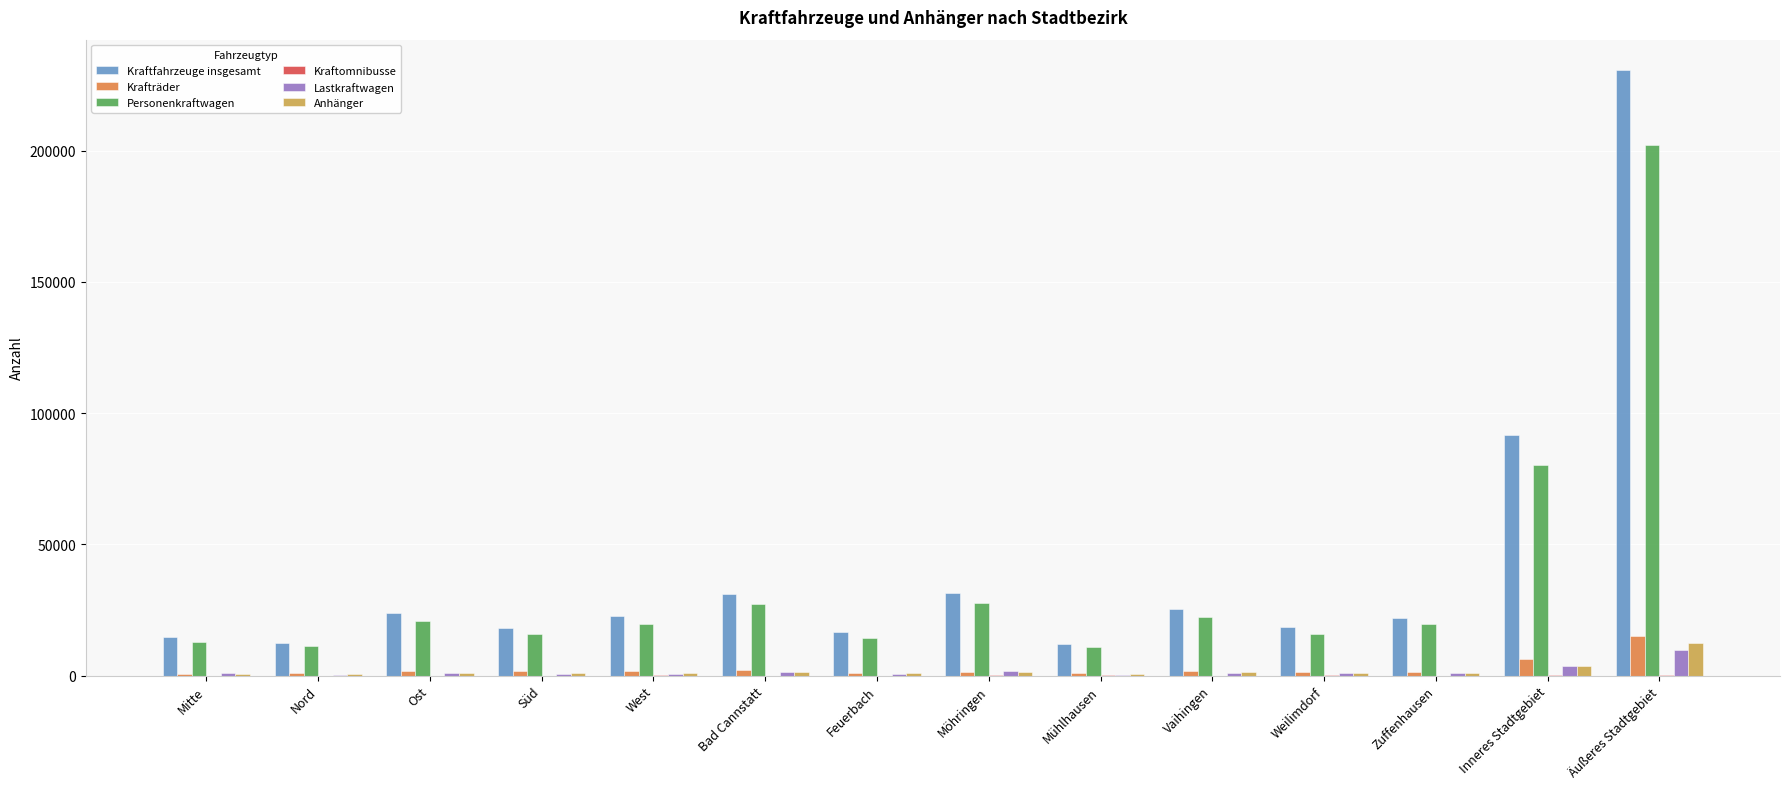

The Personenkraftwagen series shows 27212 at Bad Cannstatt. True or false?

True